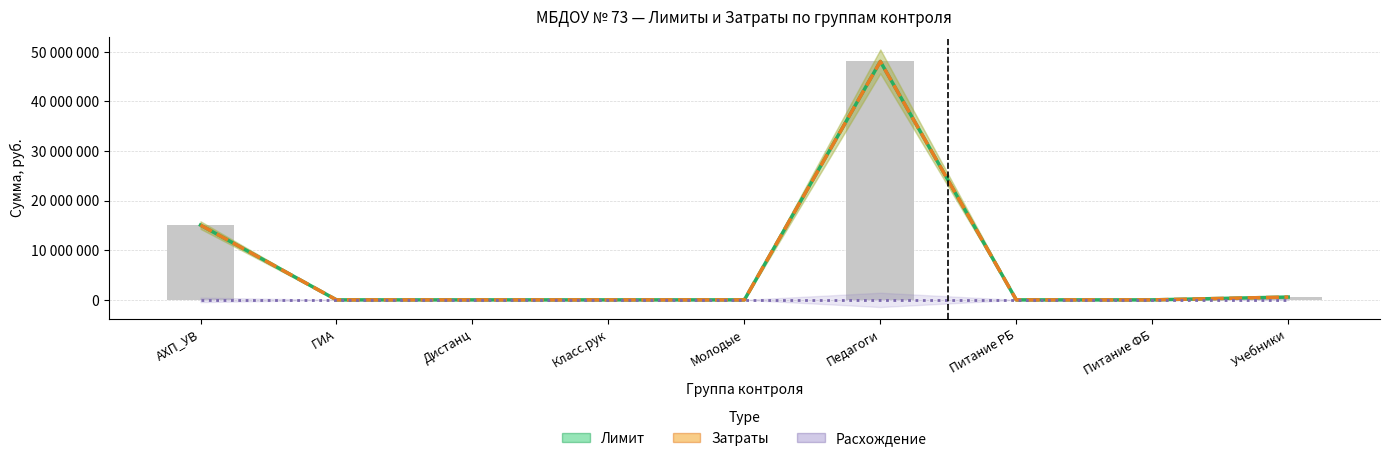

How many categories are shown in the chart?

9